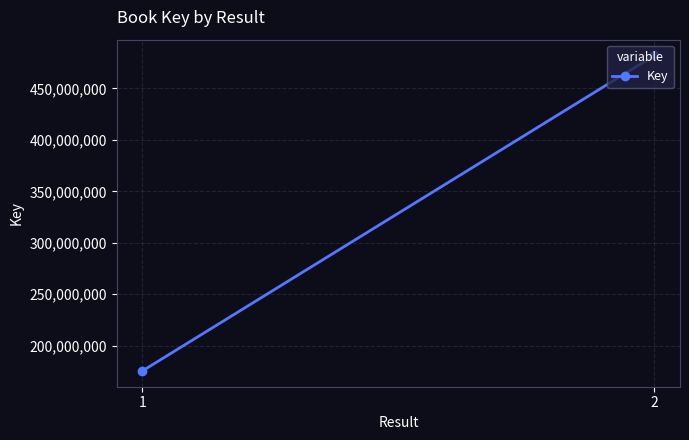

Which label corresponds to the largest value in the chart?

2